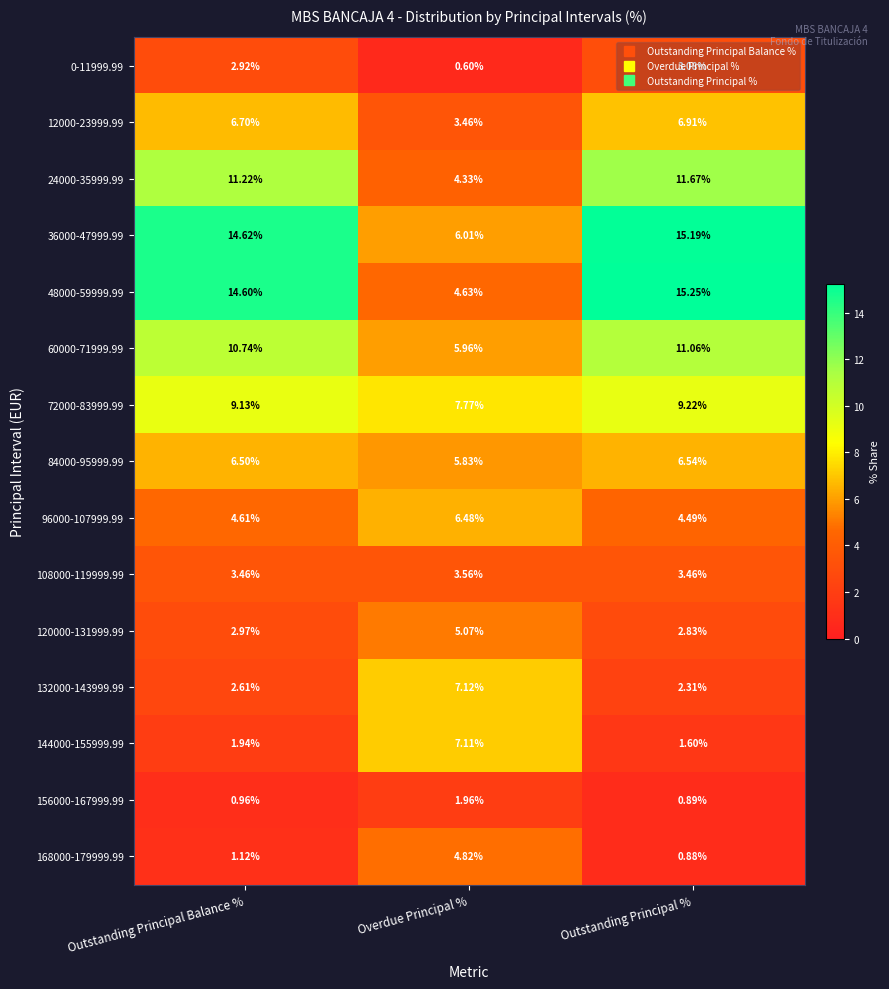

What is the total value across all series at Overdue Principal %?

74.7